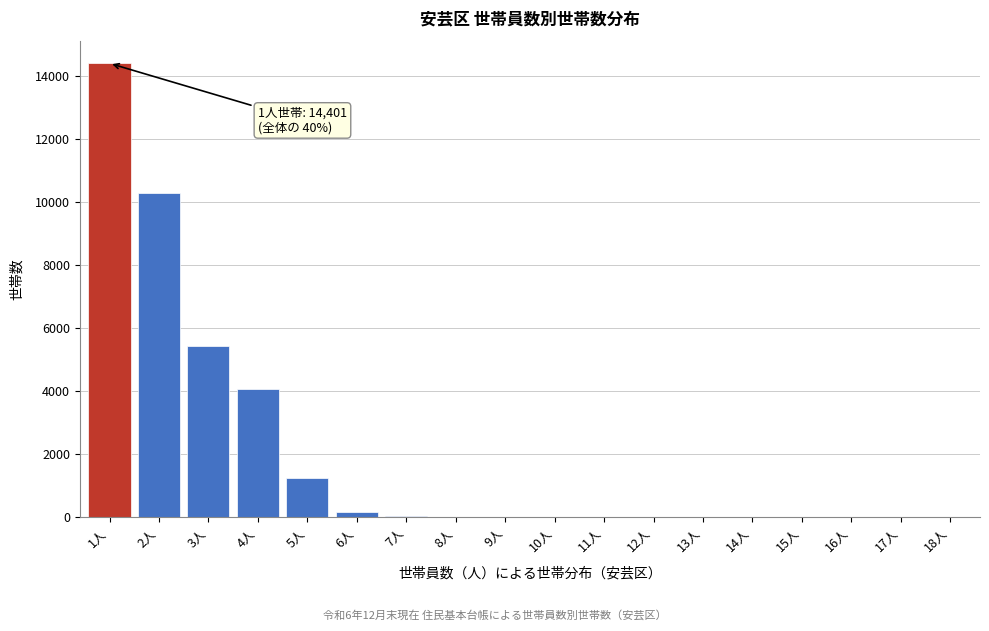

What is the sum of all values?

35653